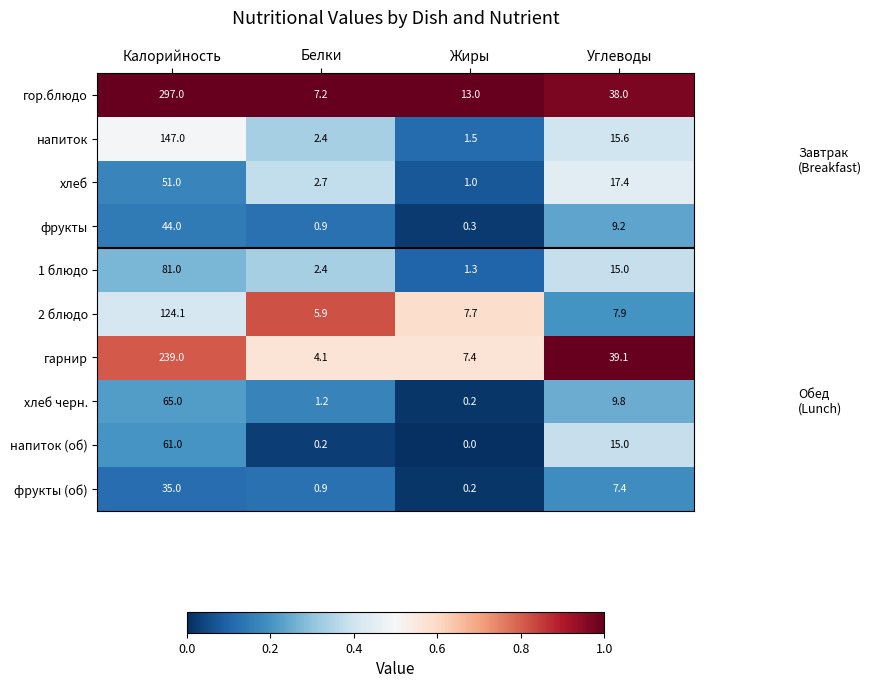

What is the difference between the second highest and second lowest values in the фрукты series?

8.3